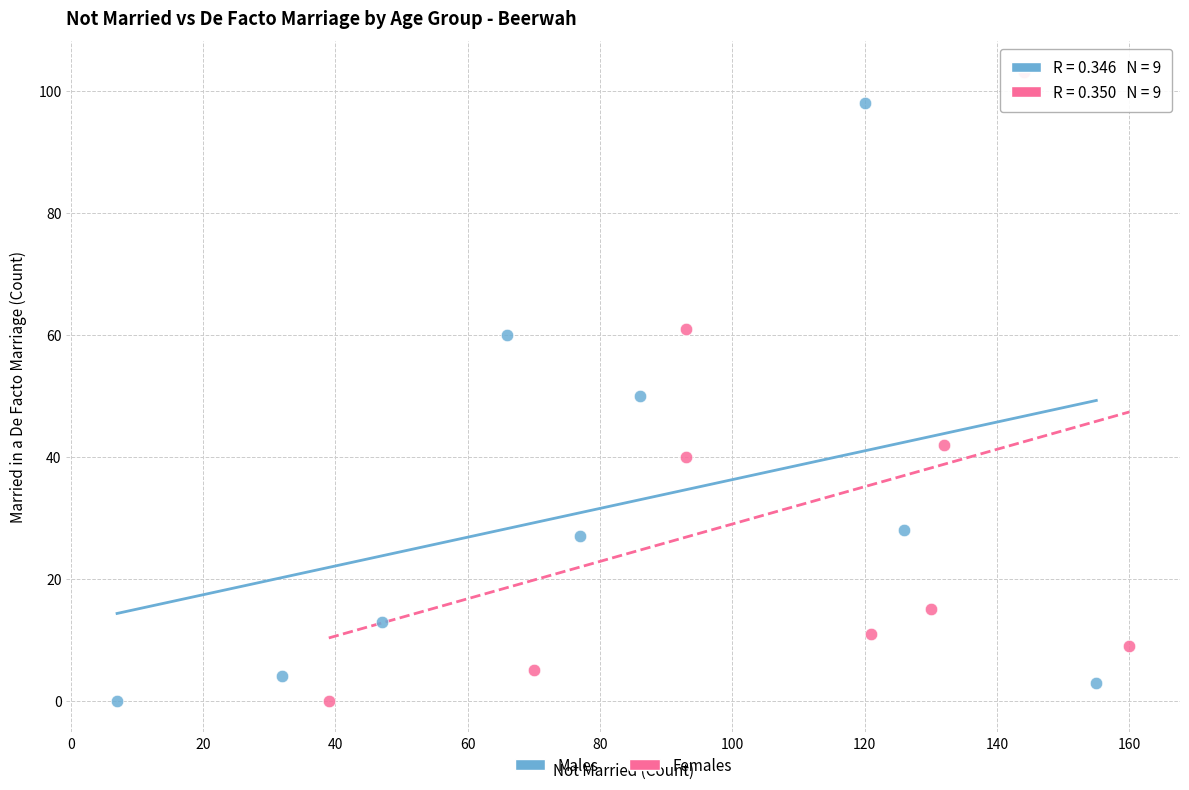

Which series contains the highest Y value?

Females